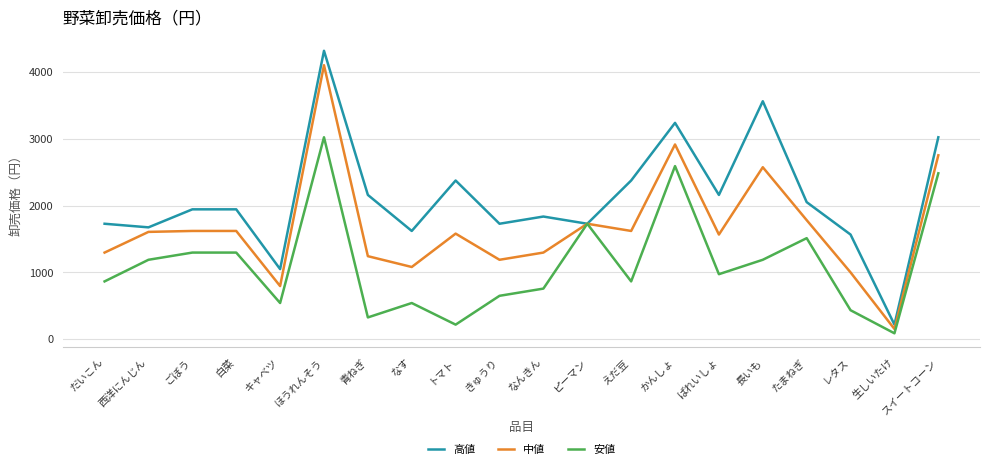

List the series in order of their peak value, highest first.

高値, 中値, 安値